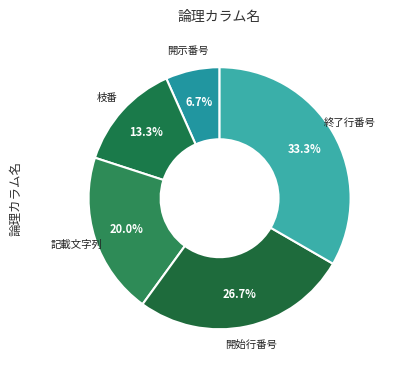

Which category has the biggest portion of the pie?

終了行番号